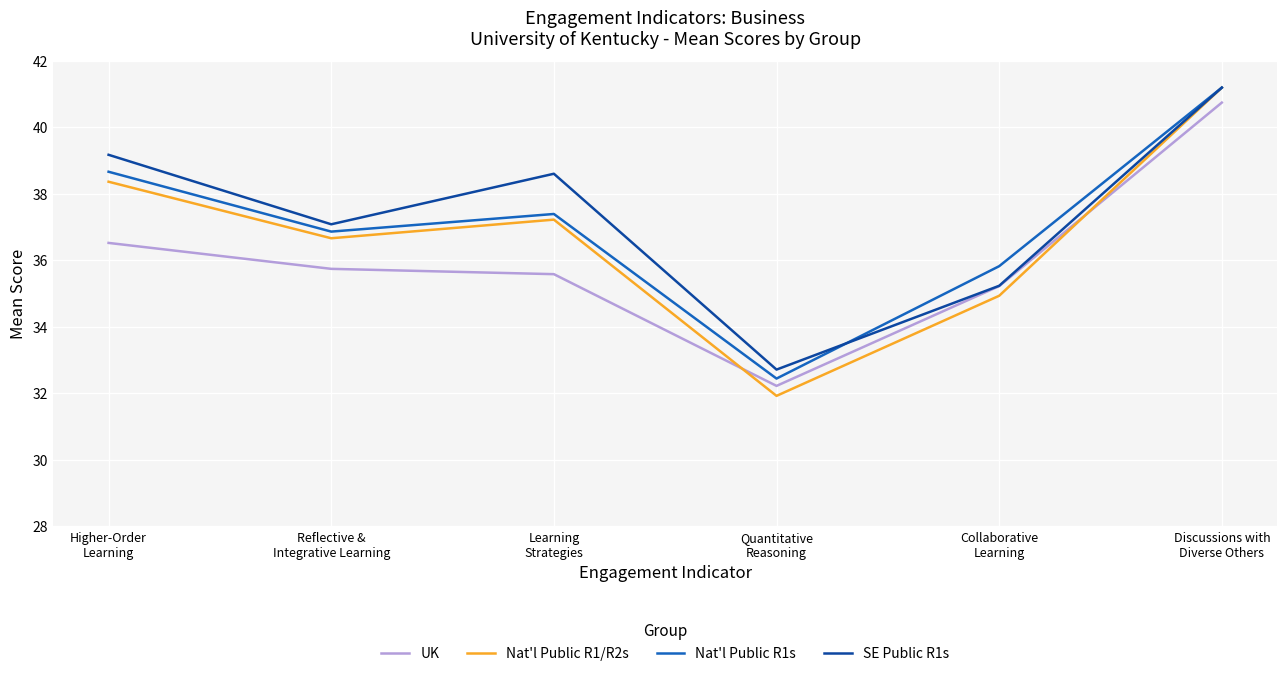

How many interior local valleys does the Nat'l Public R1s series have?

2